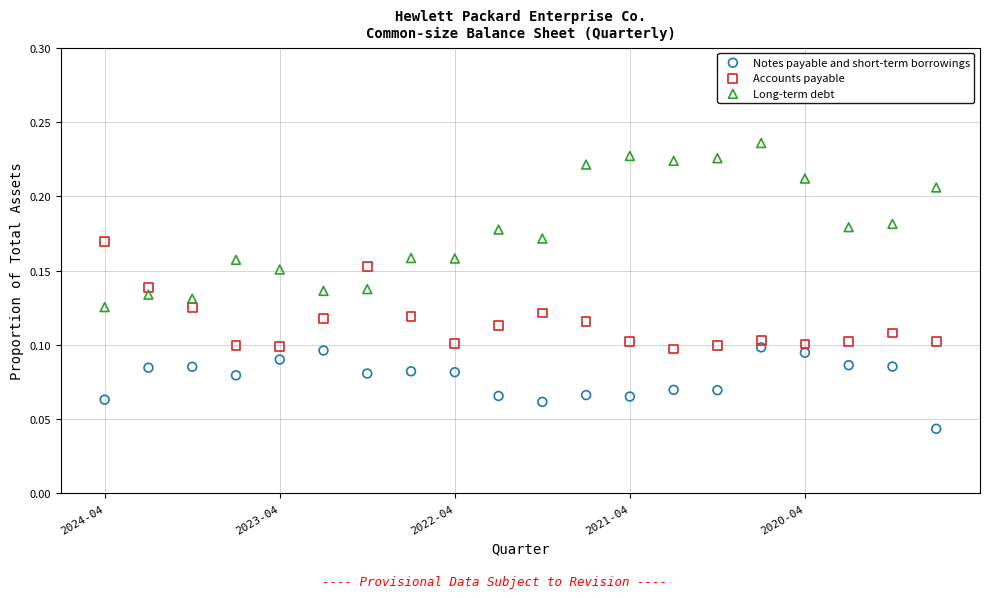

Which series contains the highest Y value?

Long-term debt